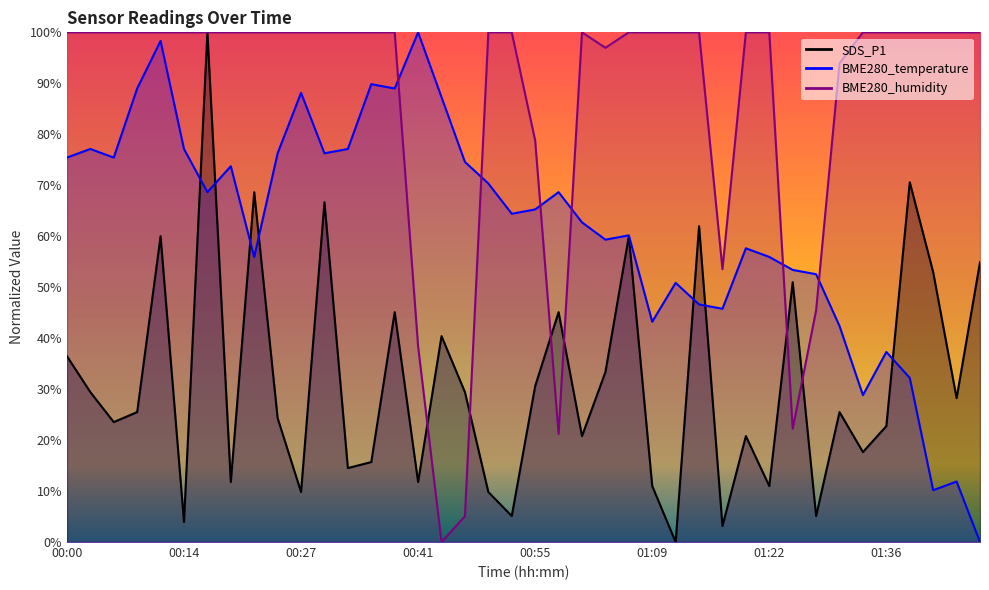

What is the spread (max minus min) of values at 00:47?

69.5